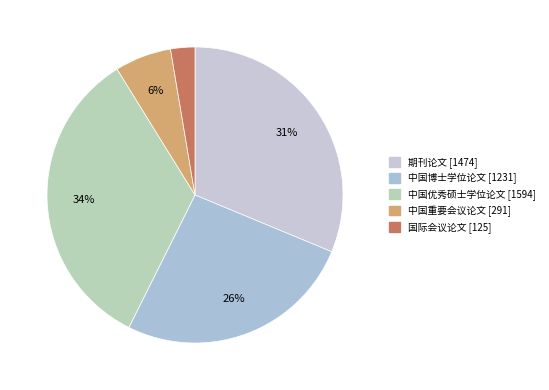

True or false: 中国博士学位论文 accounts for 26% of the total.

True